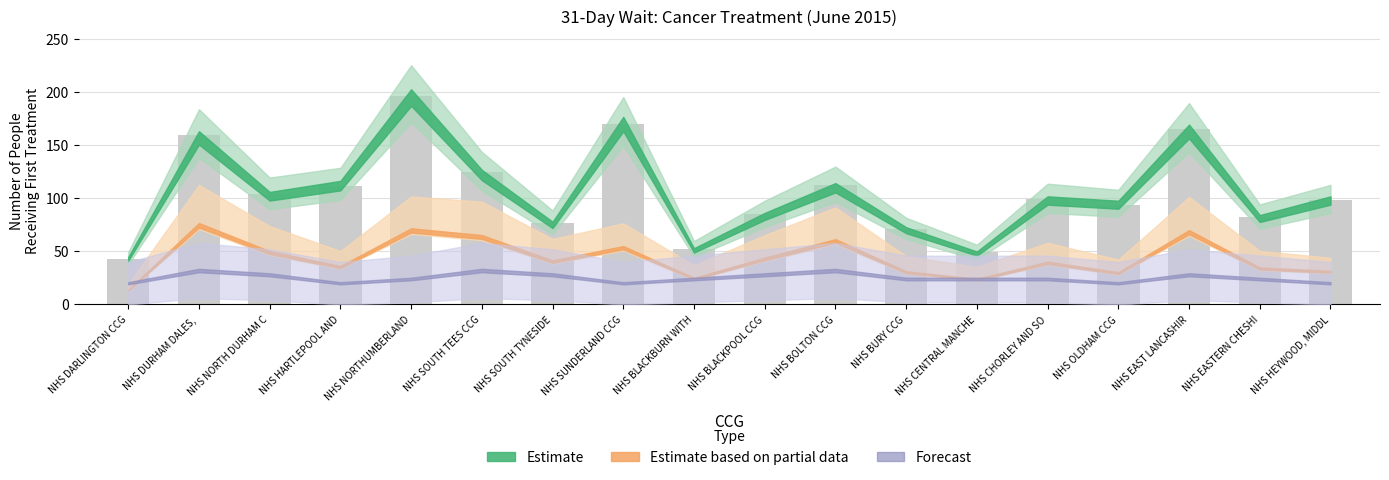

Rank the categories by value from highest to lowest.

NHS NORTHUMBERLAND, NHS SUNDERLAND CCG, NHS EAST LANCASHIR, NHS DURHAM DALES, , NHS SOUTH TEES CCG, NHS BOLTON CCG, NHS HARTLEPOOL AND, NHS NORTH DURHAM C, NHS CHORLEY AND SO, NHS HEYWOOD, MIDDL, NHS OLDHAM CCG, NHS BLACKPOOL CCG, NHS EASTERN CHESHI, NHS SOUTH TYNESIDE, NHS BURY CCG, NHS BLACKBURN WITH, NHS CENTRAL MANCHE, NHS DARLINGTON CCG